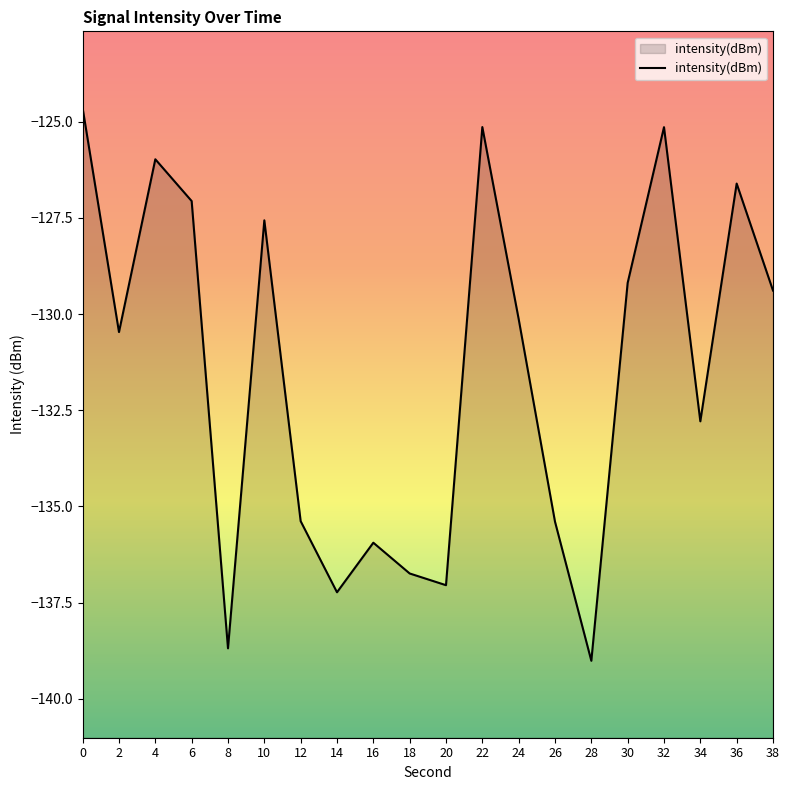

How many points are higher than both their immediate neighbors (excluding endpoints)?

6